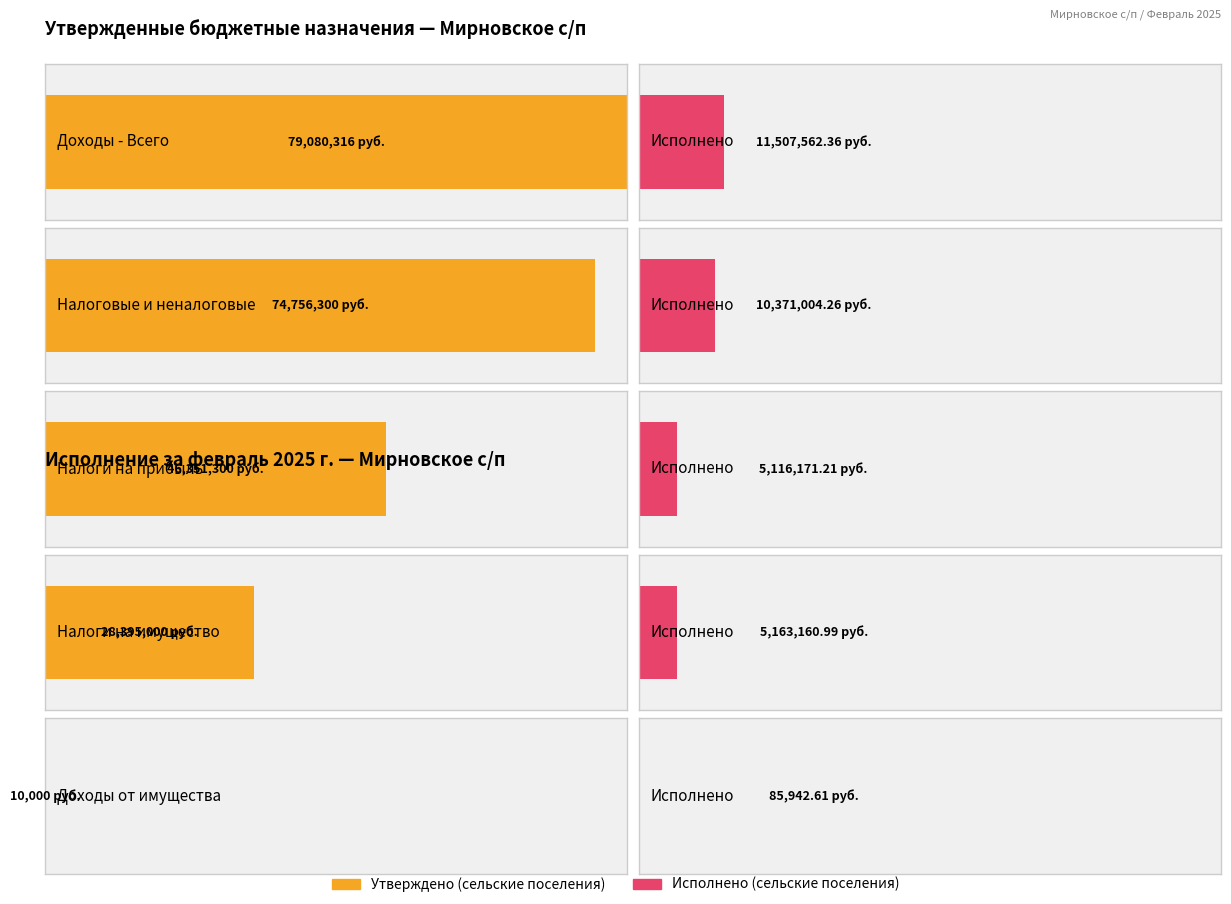

At ДОХОДЫ ОТ ИСПОЛЬЗОВАНИЯ ИМУЩЕСТВА, list the series in order from smallest to largest.

Утверждено (сельские поселения), Исполнено (сельские поселения)